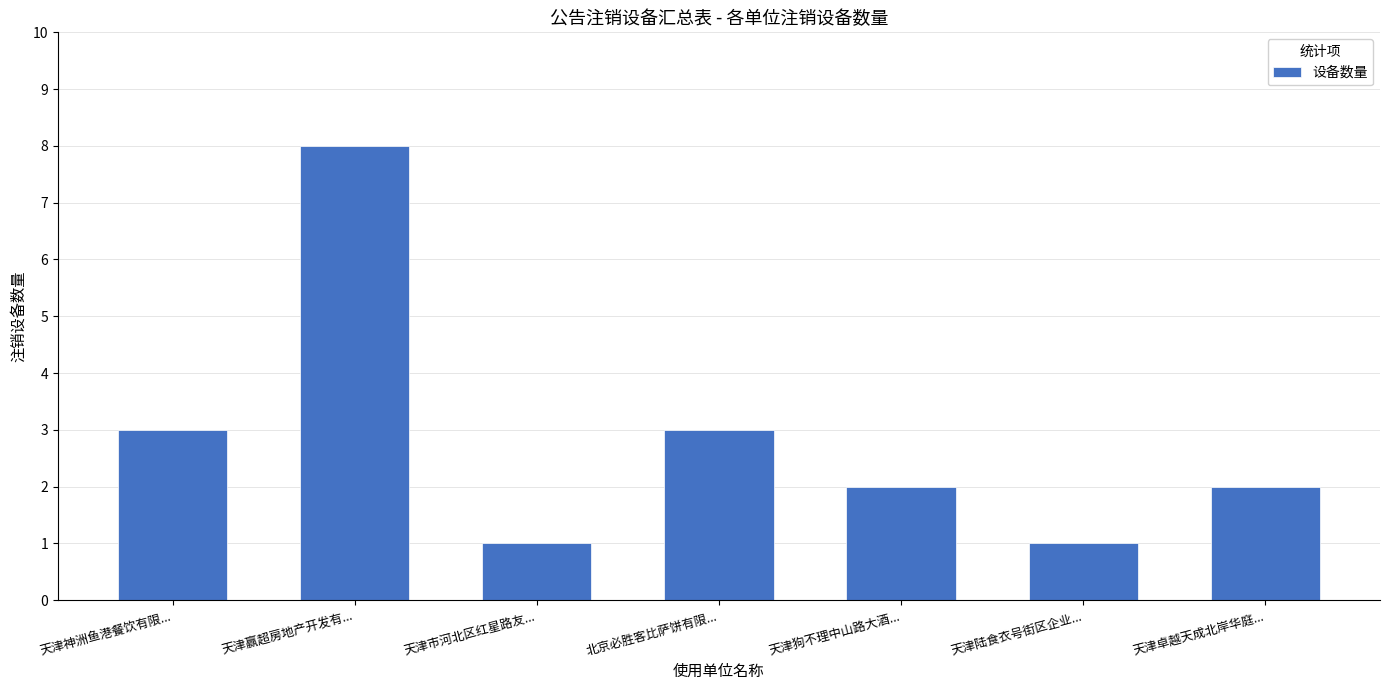

How many bars are there in total?

7